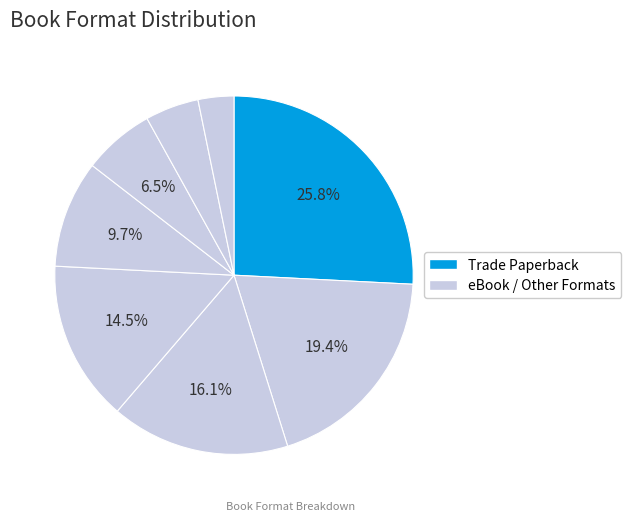

Is there any slice that represents more than half of the pie?

No